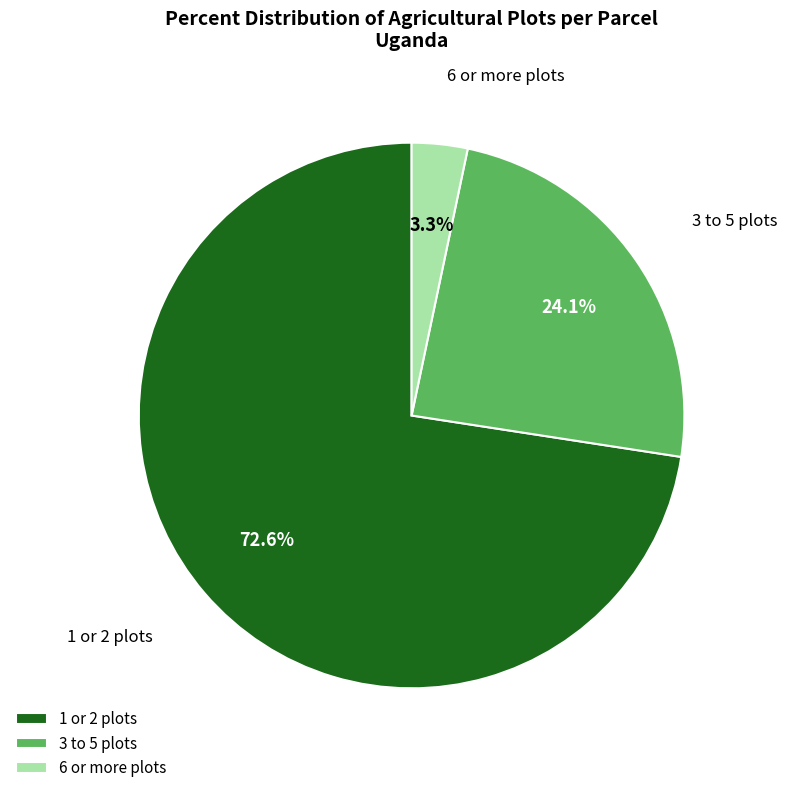

Is there a majority slice in this chart?

Yes